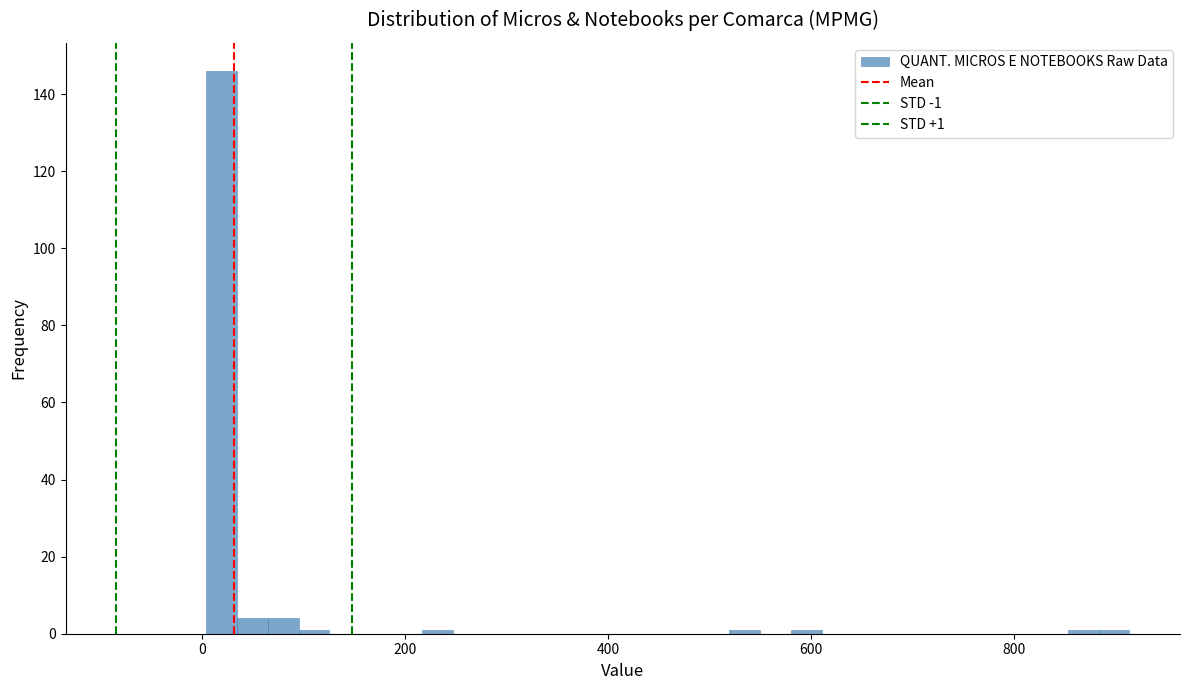

Around what value on the x-axis is the tallest bar? Give the approximate position of its centre, as read against the axis.

20